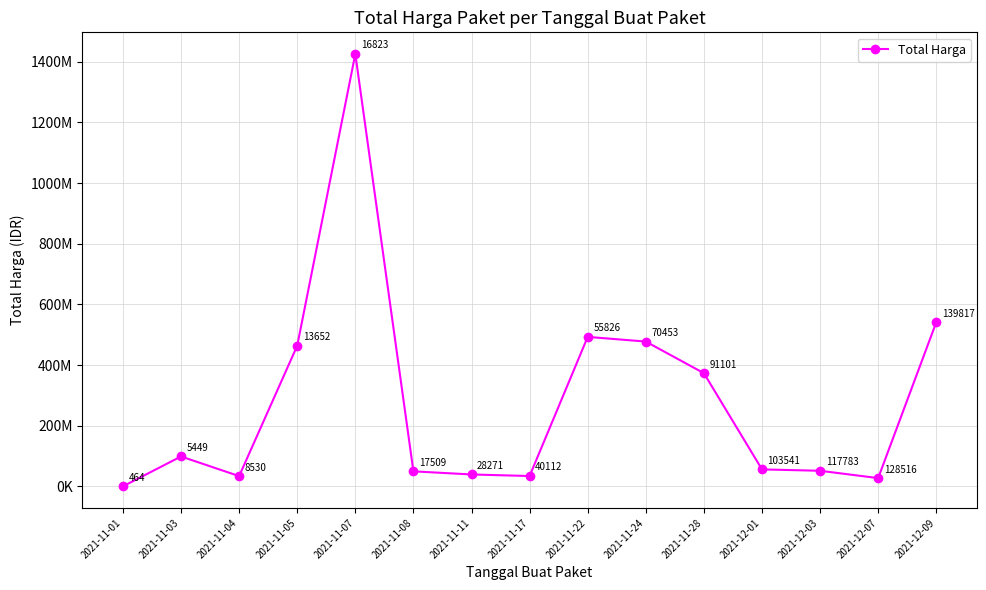

At which category does the chart reach its minimum across all series?

2021-11-01